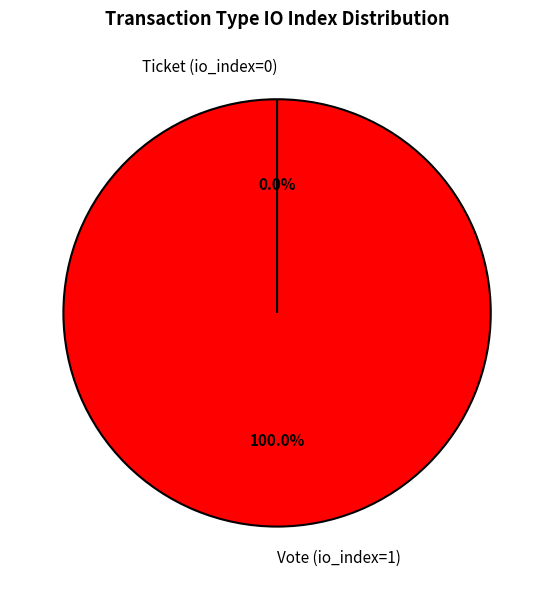

Does Ticket (io_index=0) account for over 50% of the chart?

No